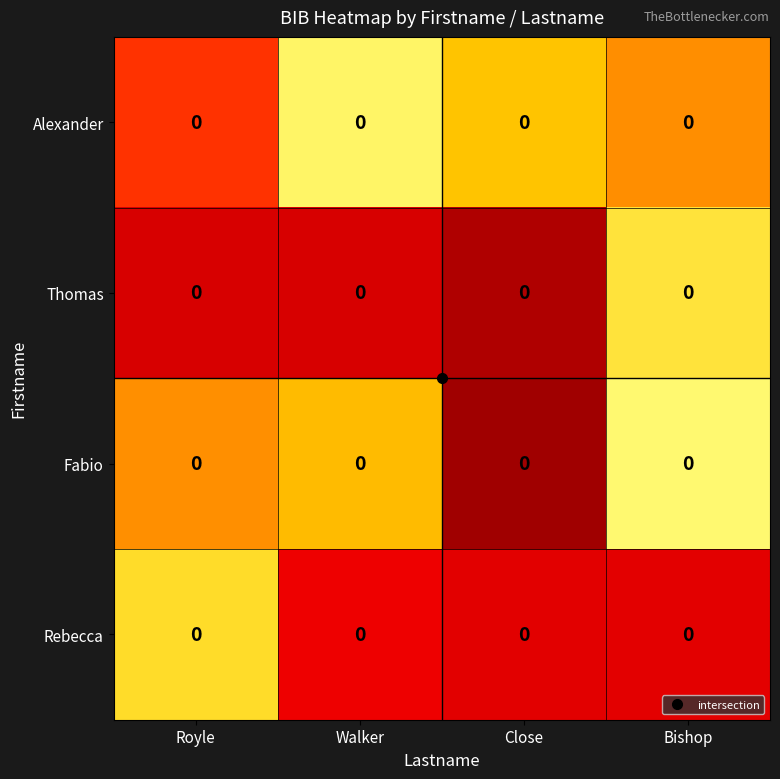

Which has a higher value, Close or Bishop?

Close